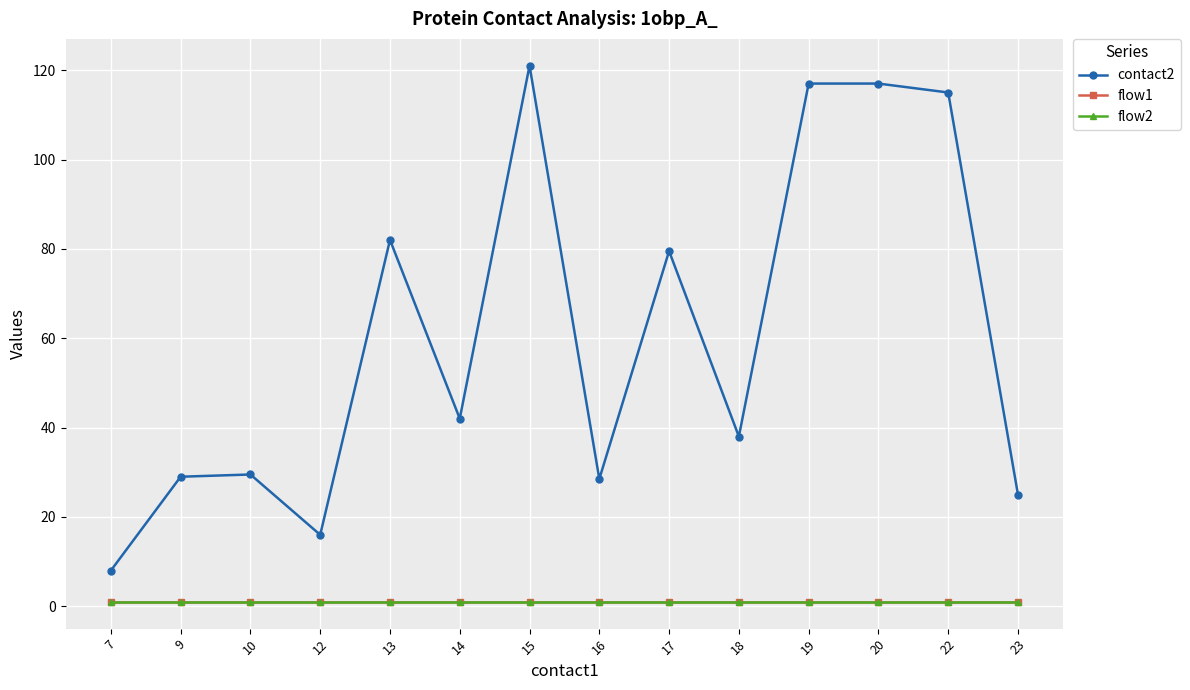

What is the minimum value for flow2?

1.0